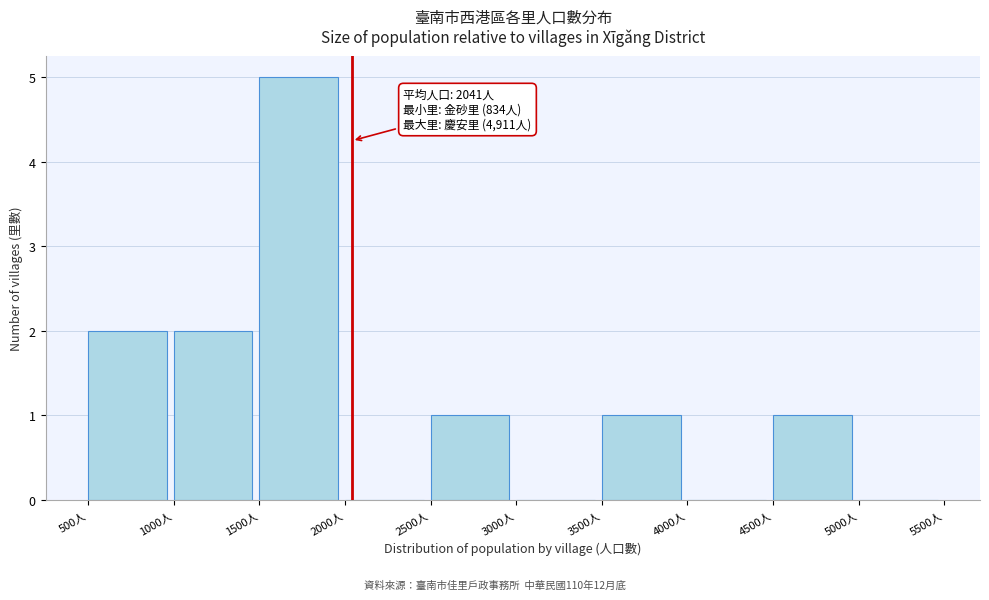

Which range on the x-axis has the tallest bar?

1500 to 2000